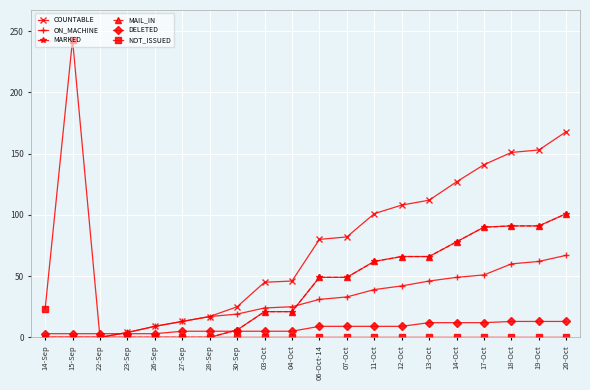

True or false: MARKED and NOT_ISSUED intersect in this chart.

False